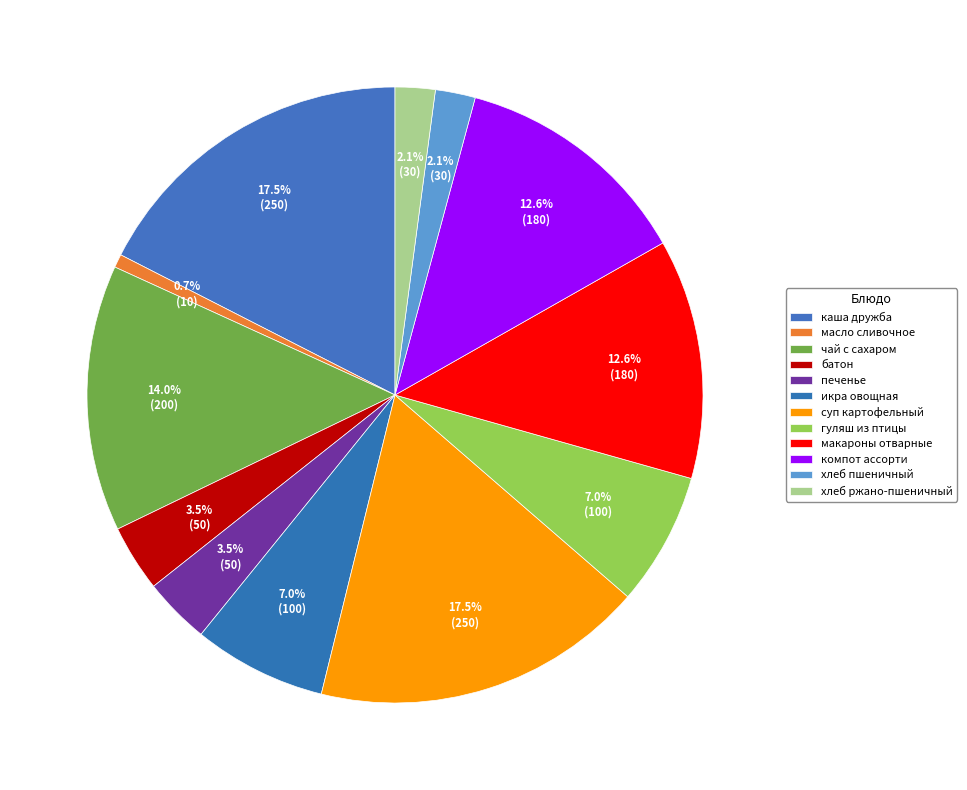

Count the number of slices in the pie.

12